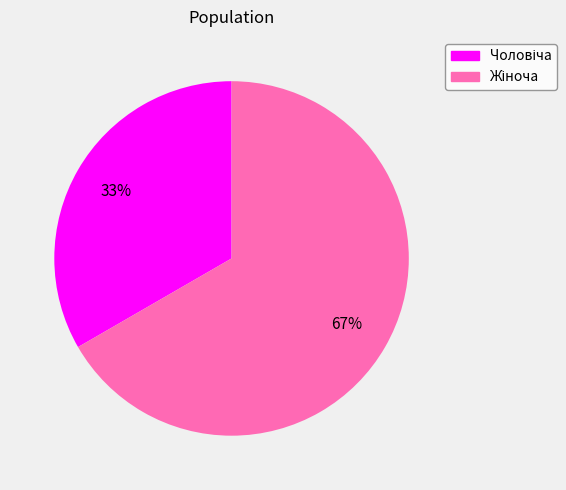

Is there a majority slice in this chart?

Yes